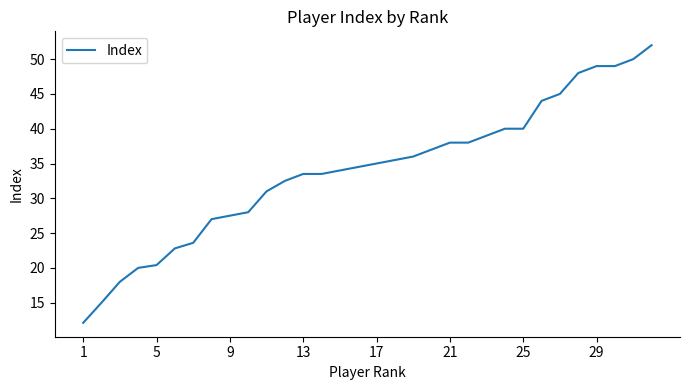

What is the smallest value displayed?

12.1